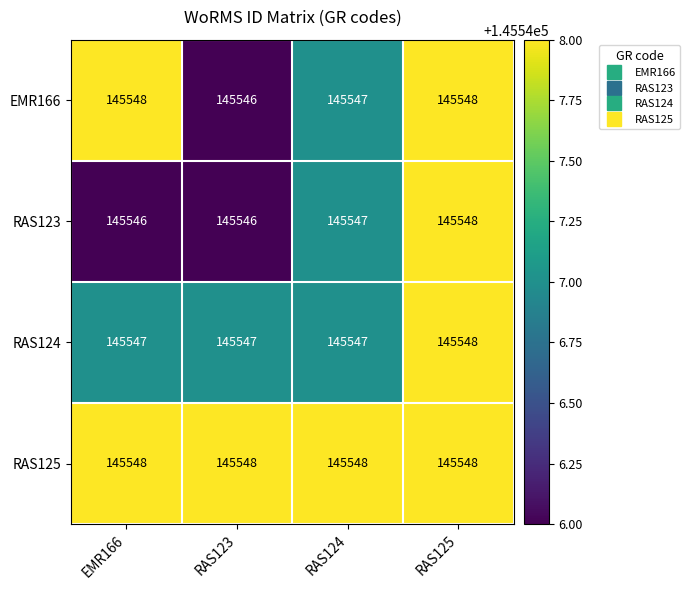

Is it true that EMR166 equals 145548 at RAS125?

True